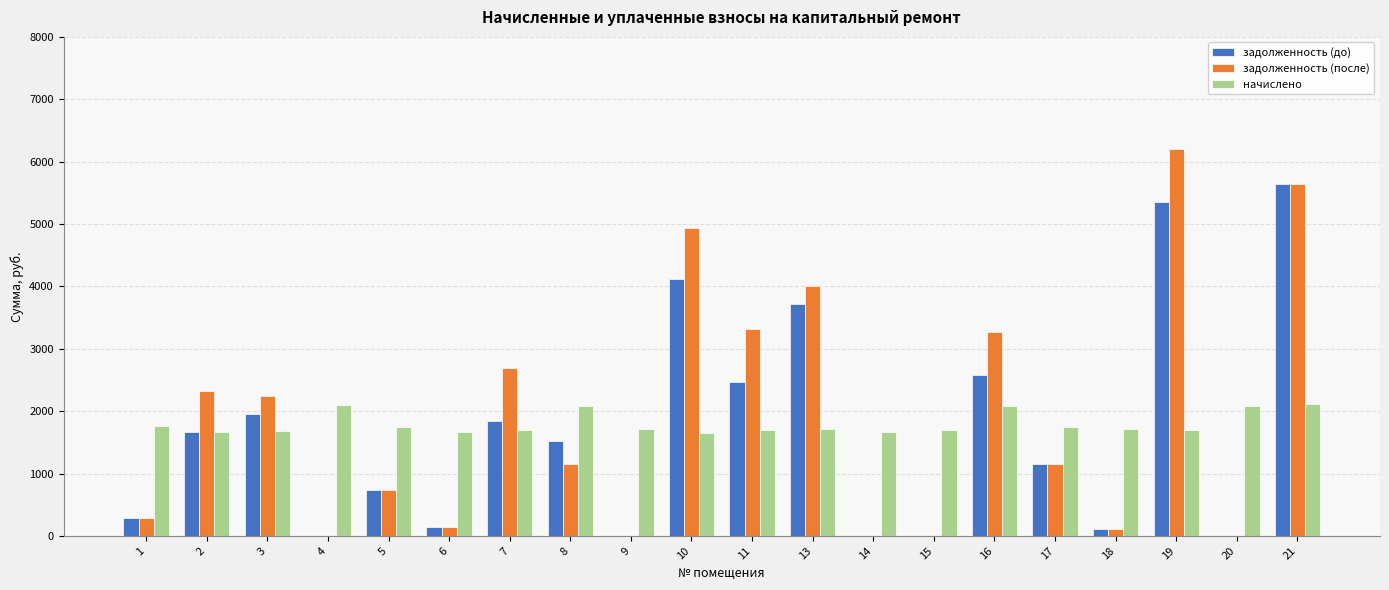

Is it true that начислено equals 2113.5 at 21?

True